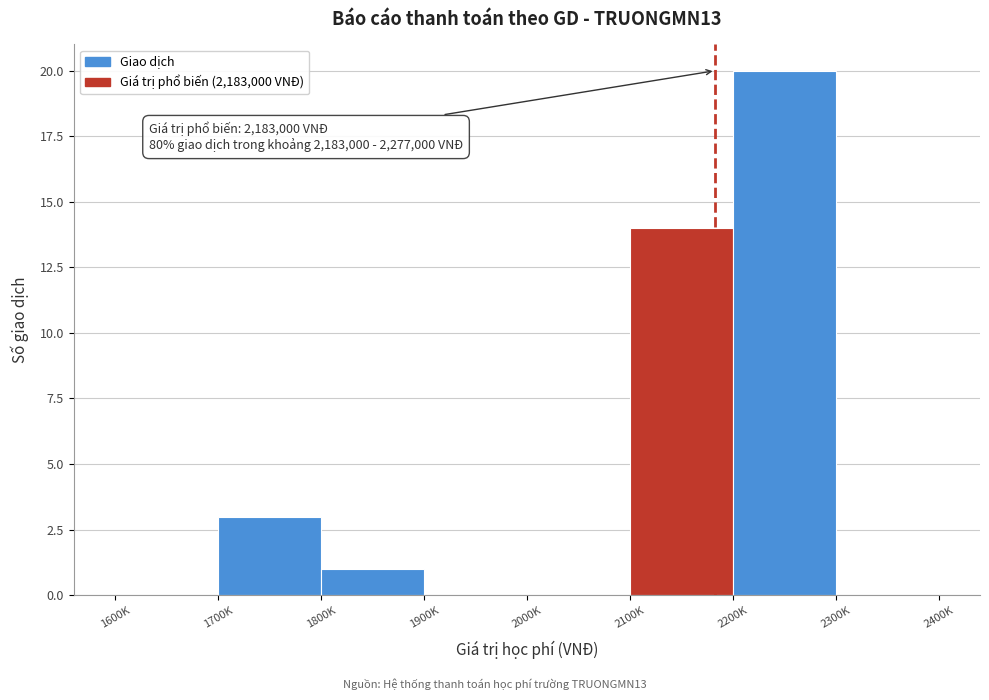

Reading left to right, what are all the values shown in this chart?

1600K=0	1700K=3	1800K=1	1900K=0	2000K=0	2100K=14	2200K=20	2300K=0